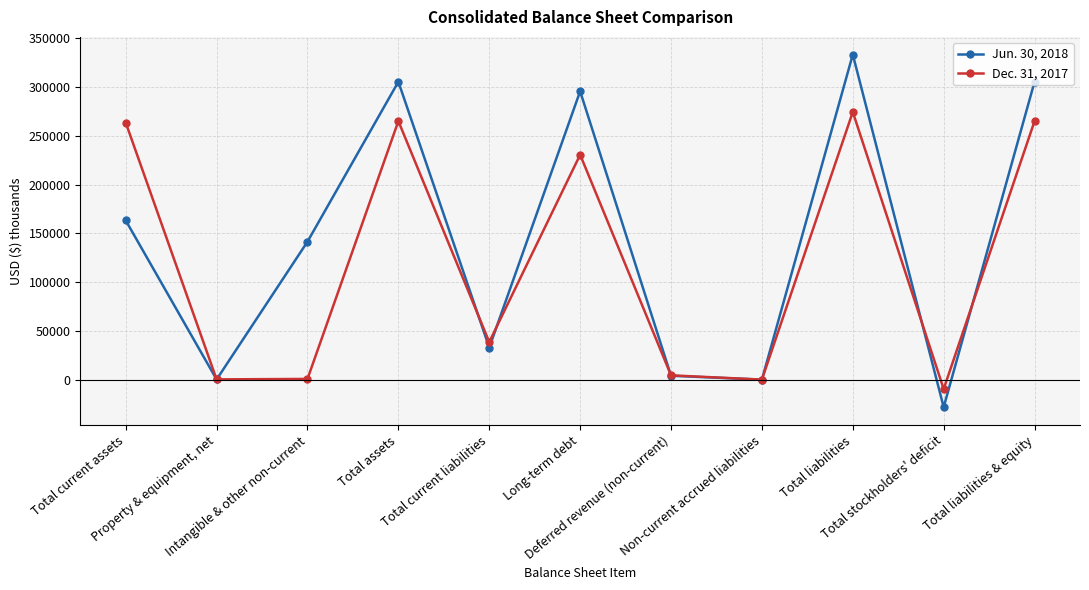

At Total assets, list the series in order from largest to smallest.

Jun. 30, 2018, Dec. 31, 2017